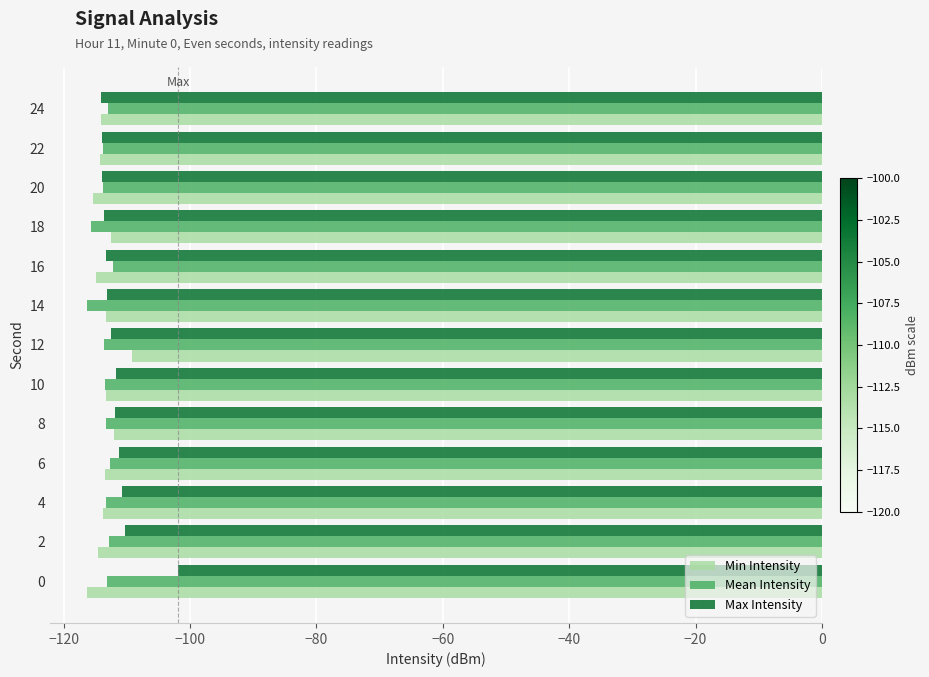

The value of Min Intensity at 22 is -33.8. True or false?

False